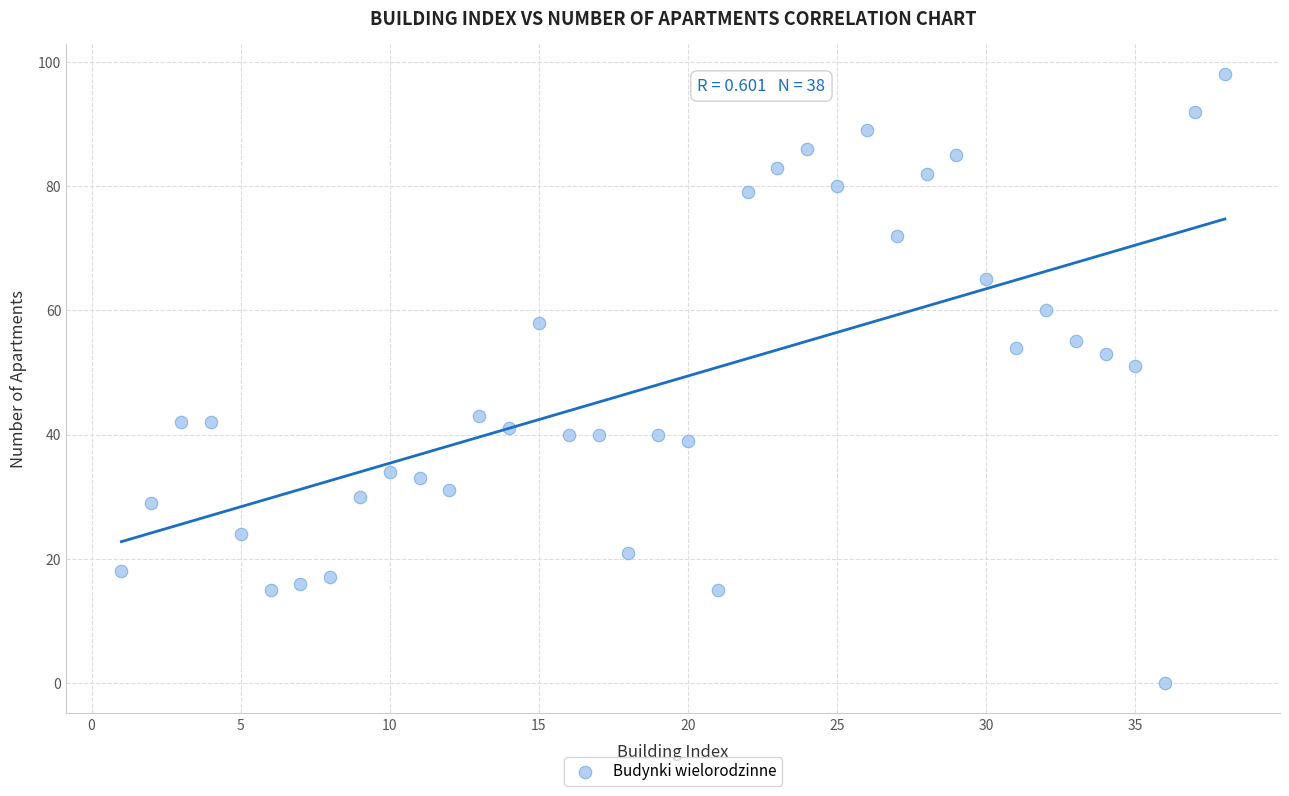

What Y value in the scatter plot is closest to 49?

51